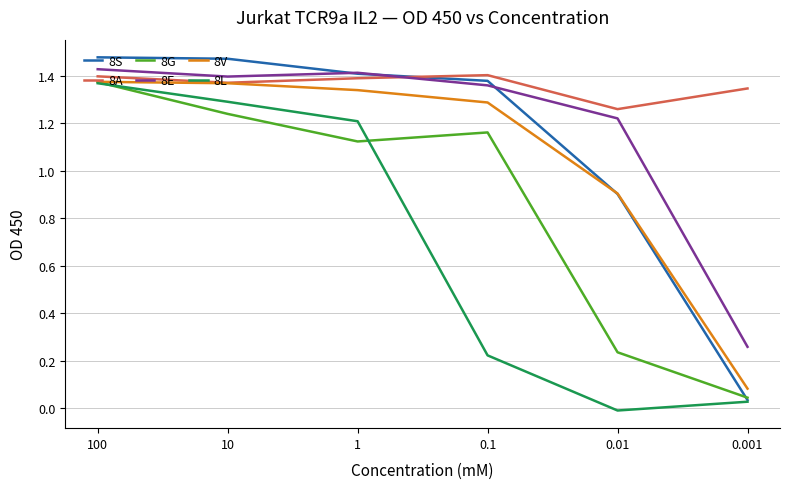

How many times do 8A and 8S cross each other?

1